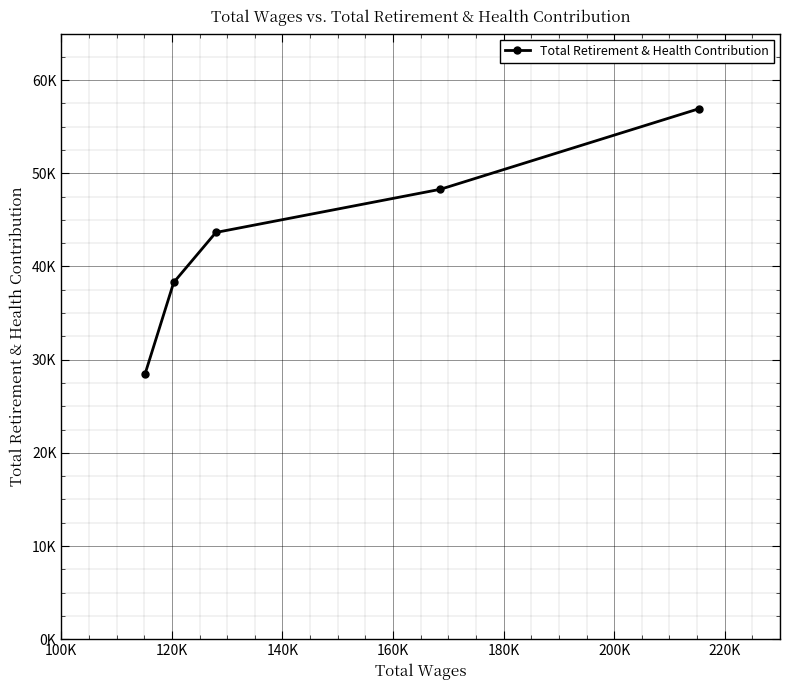

What is the maximum value shown in the chart?

56945